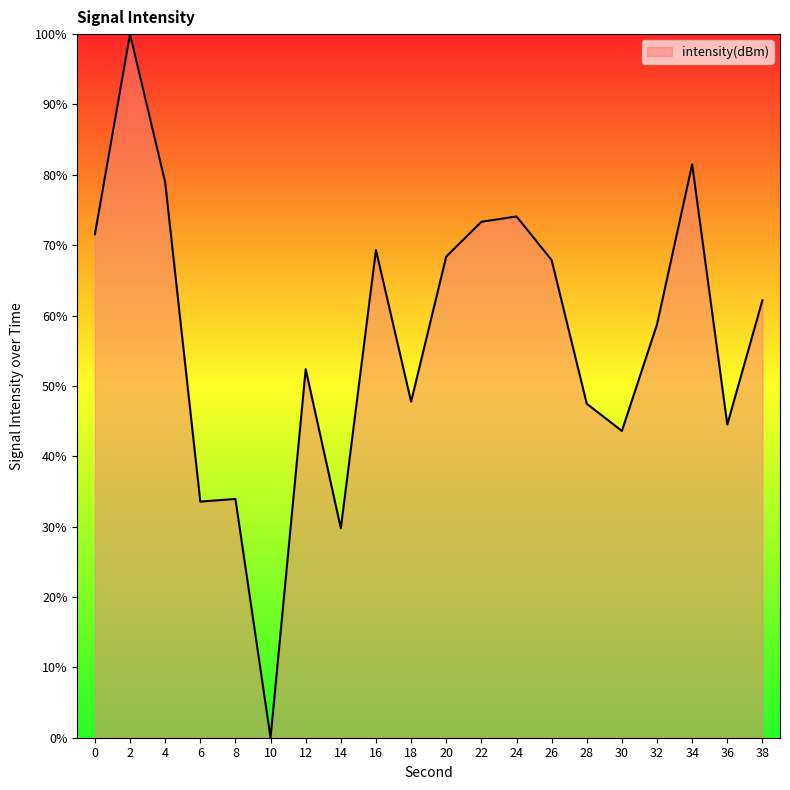

What is the approximate value at 12?

52.4